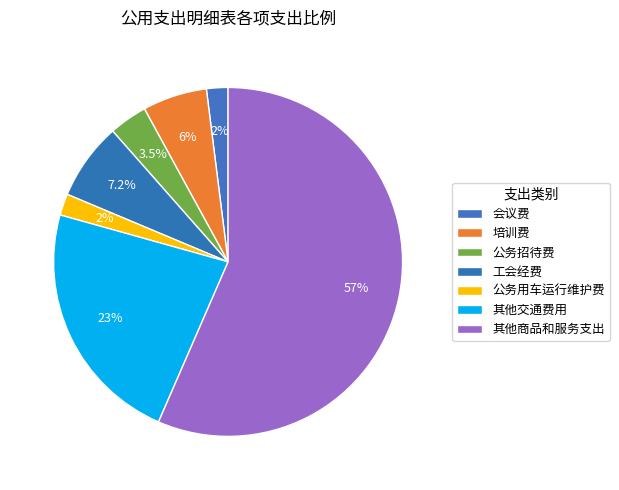

How many segments does this pie chart have?

7